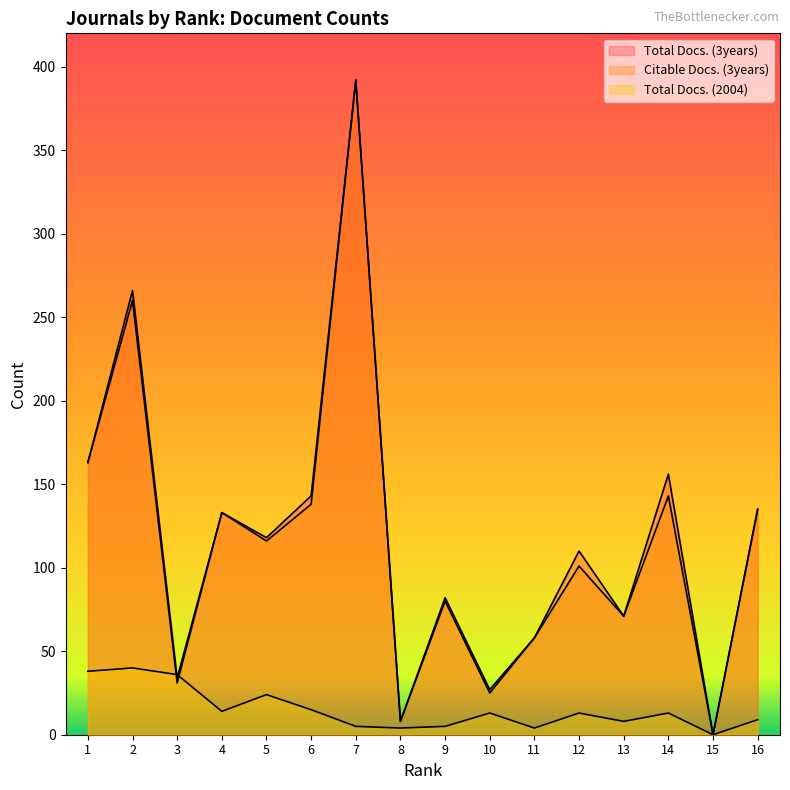

At which category does Total Docs. (2004) reach its first local valley?

4